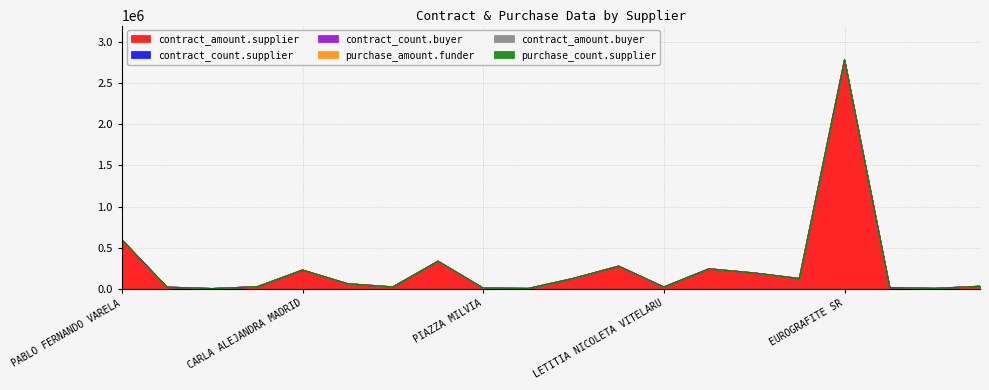

Where is the first local maximum for contract_amount.supplier?

CARLA ALEJANDRA MADRID